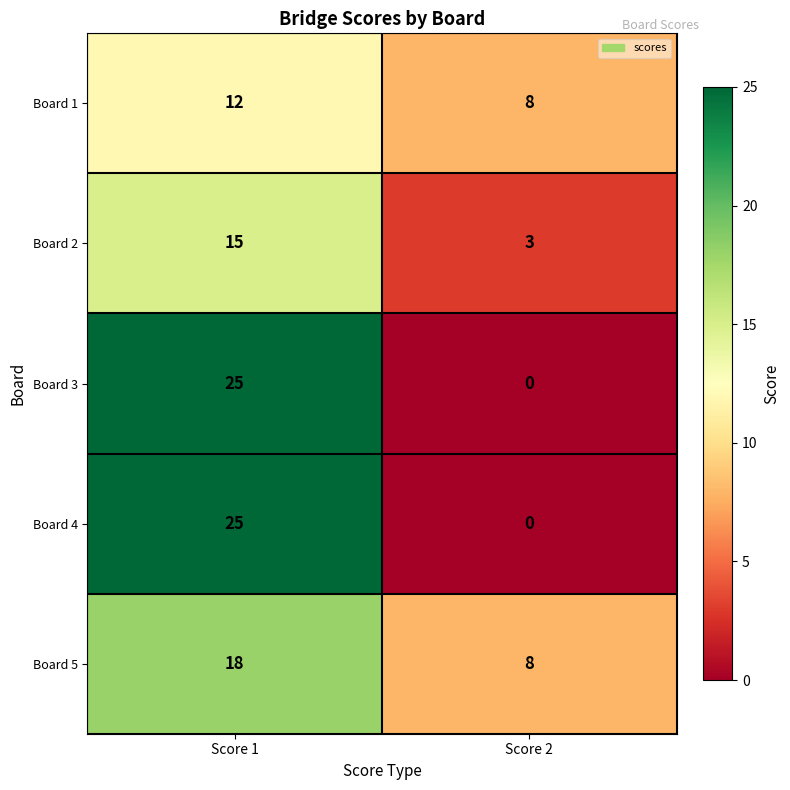

Is it true that Board 5 equals 27 at Score 1?

False